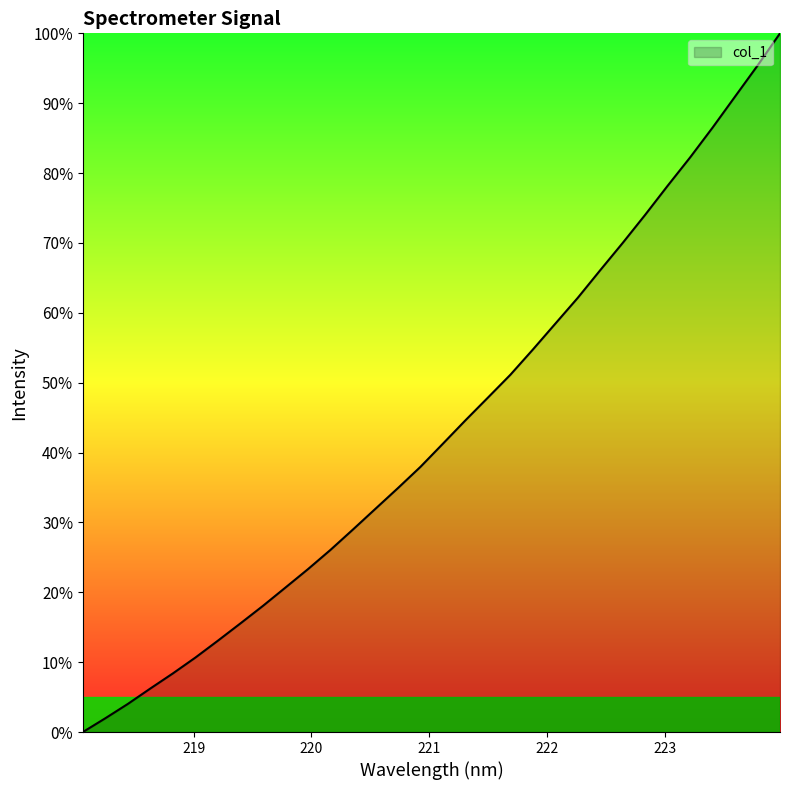

What is the maximum value shown in the chart?

100.0